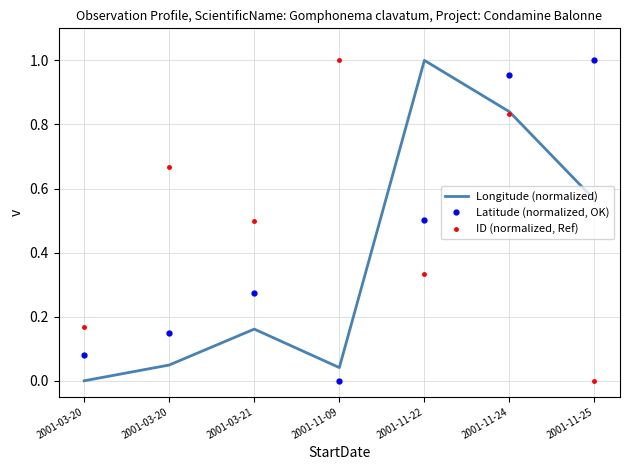

Which category has the lowest value in the Latitude (normalized, OK) series?

2001-11-09